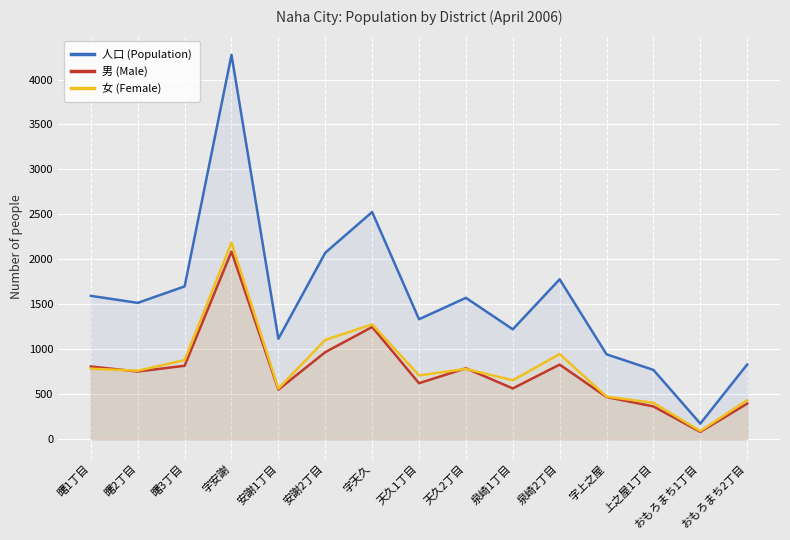

Where is the first local maximum for 女 (Female)?

字安謝